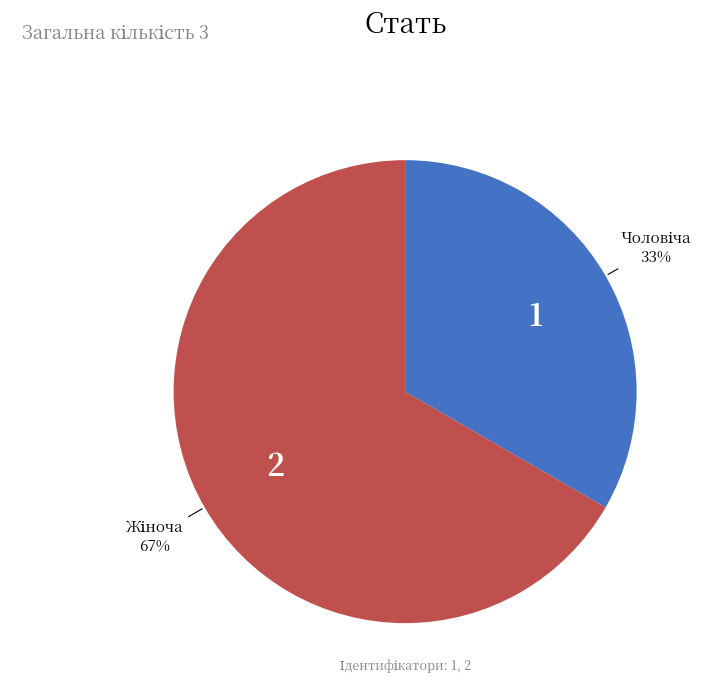

To the nearest percent, what is the average slice percentage?

50%